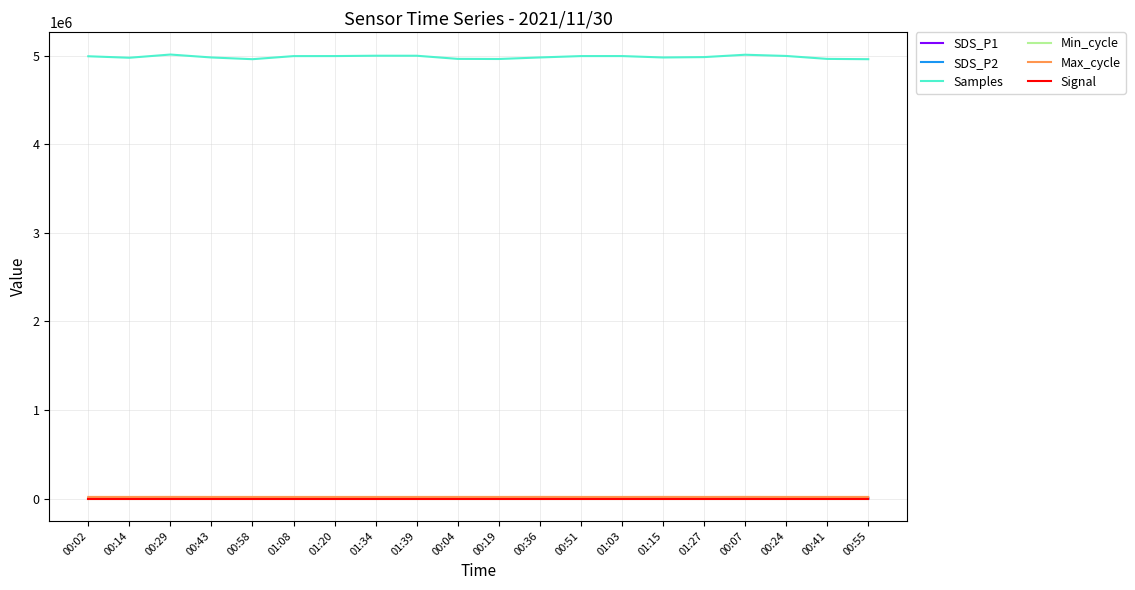

Does the chart display data point markers on the line(s)?

No